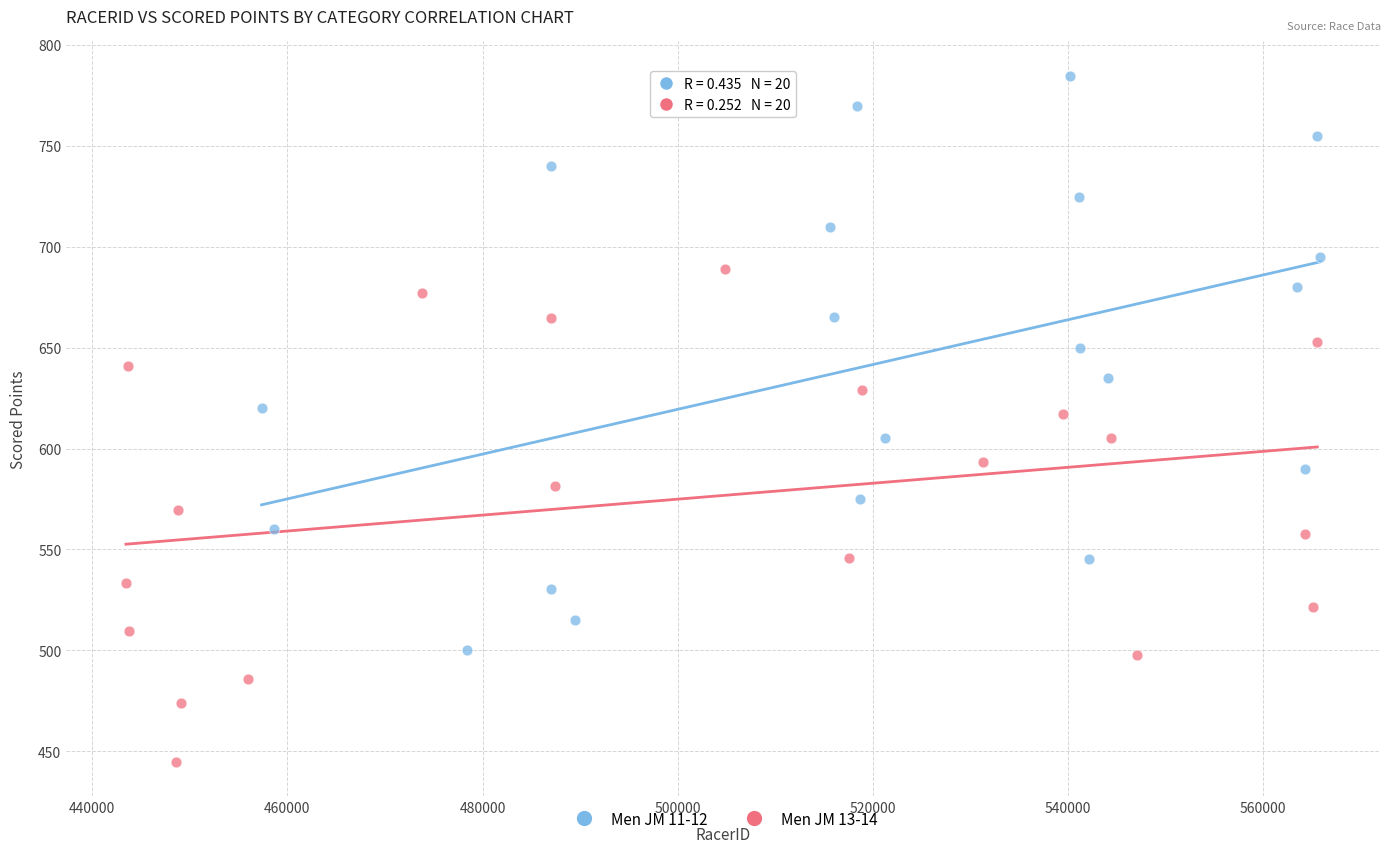

Which series reaches the maximum Y coordinate?

Men JM 11-12